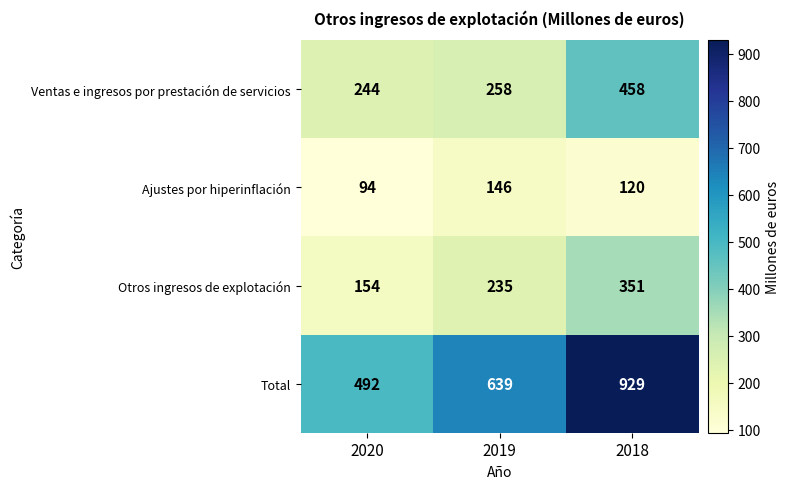

Which label corresponds to the largest value in the chart?

2018